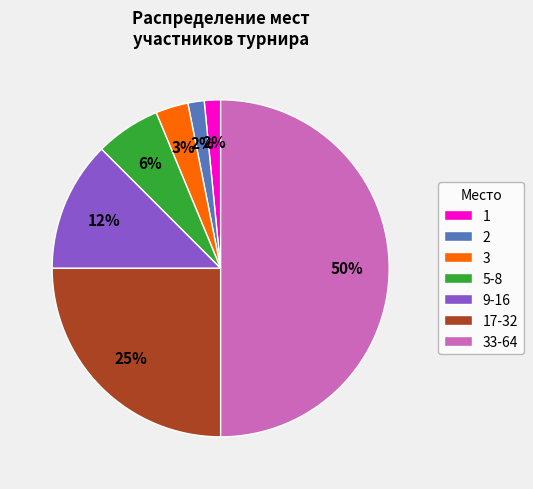

To the nearest percent, what is the difference between the largest and smallest slice percentages?

48%